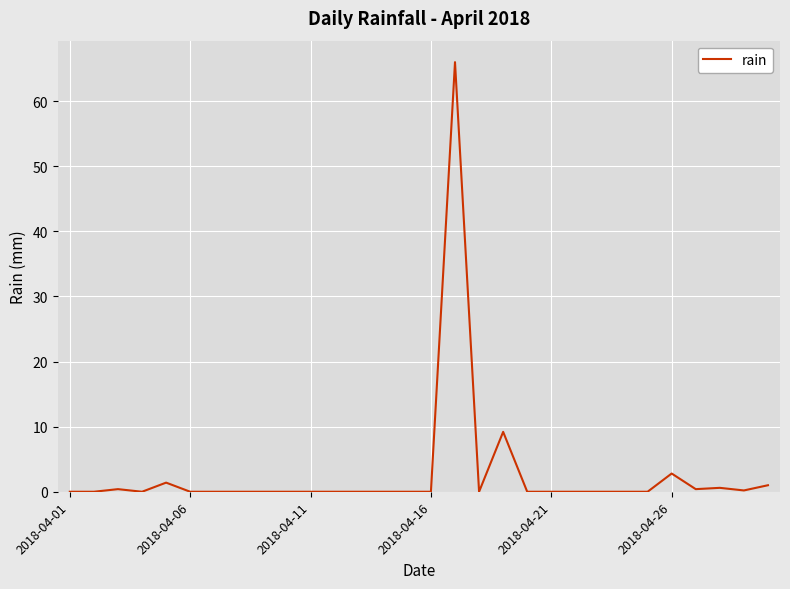

What is the maximum value shown in the chart?

66.0